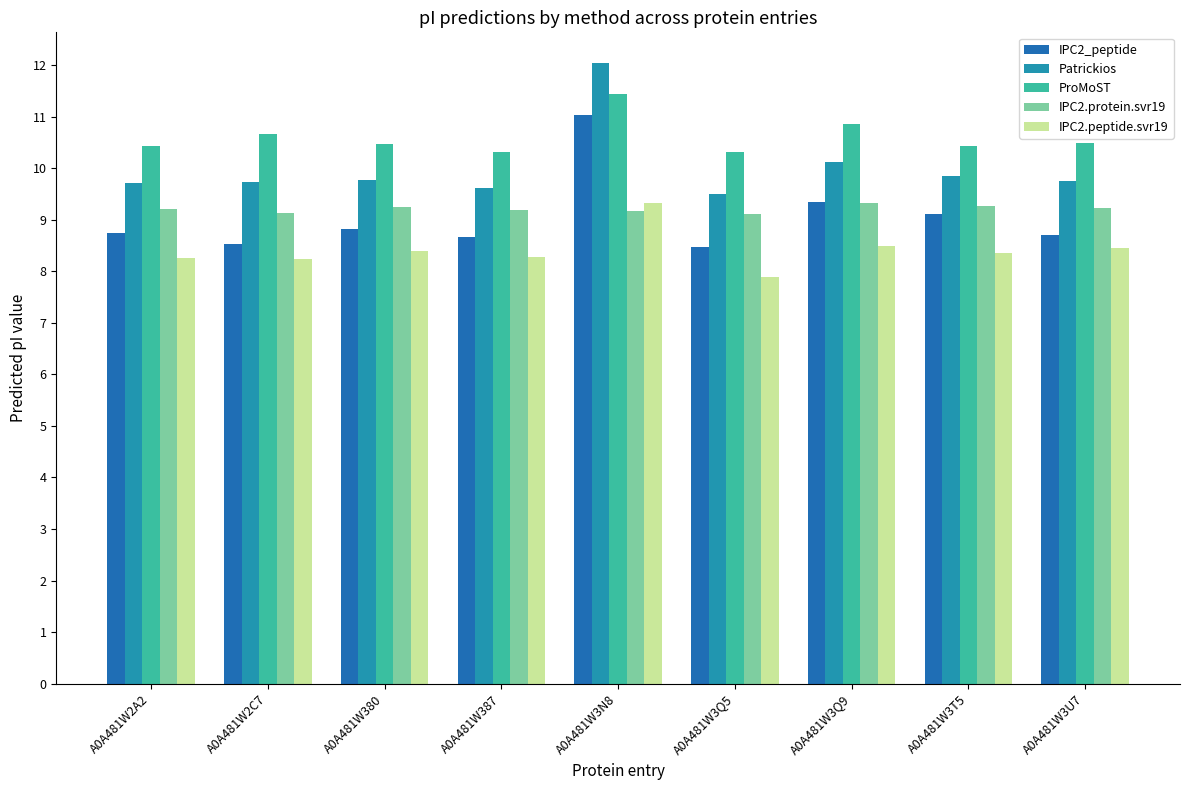

Which label corresponds to the largest value in the chart?

A0A481W3N8